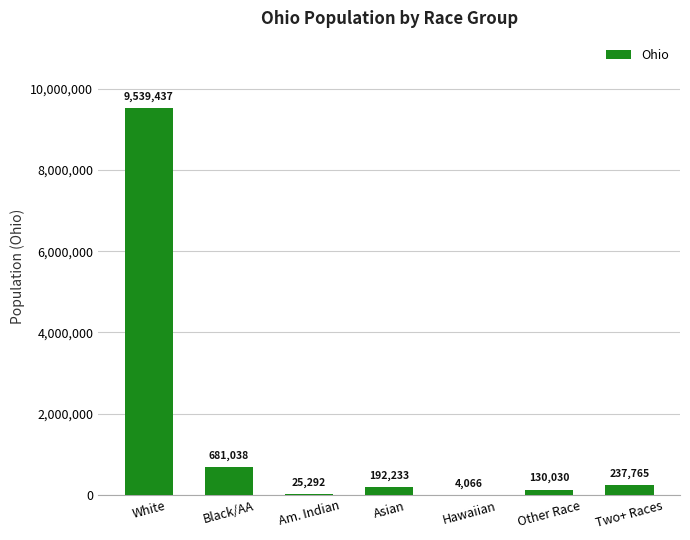

True or false: the data shows 681038 at Black/AA.

True